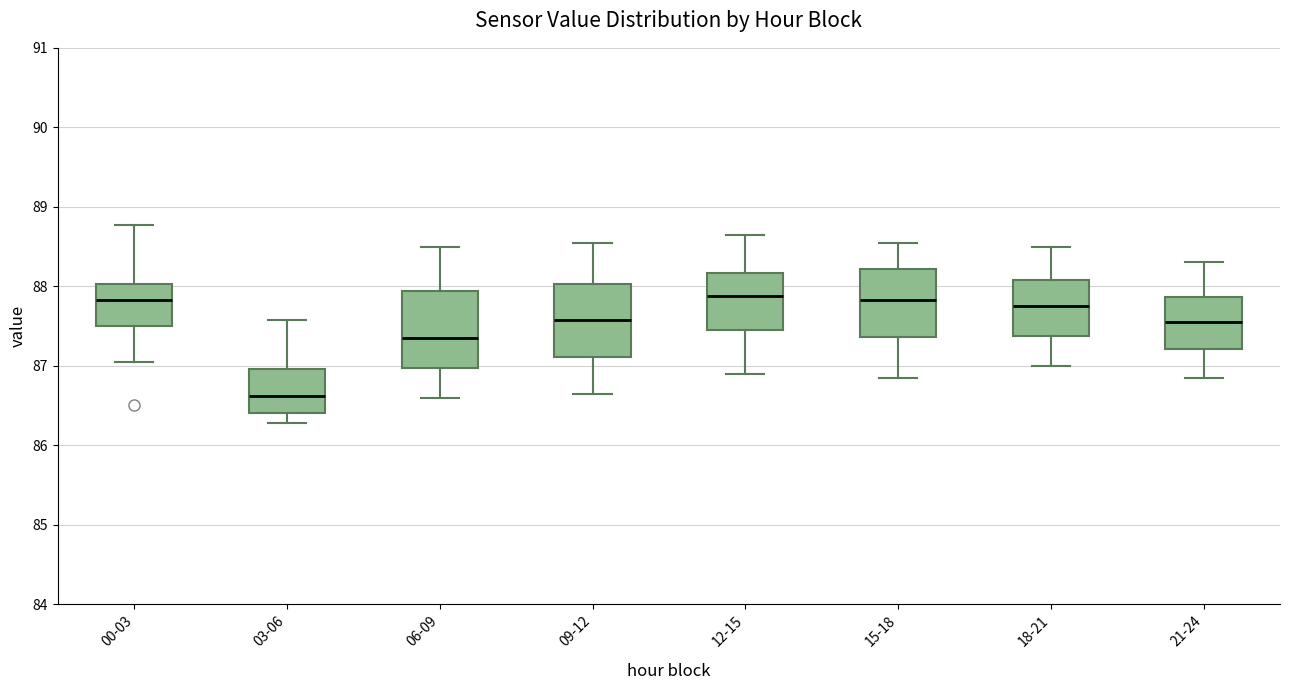

Where does the lower whisker of the box for 12-15 end on the y-axis? The values are not printed on the chart, so give them approximately, as read against the axis.

86.9